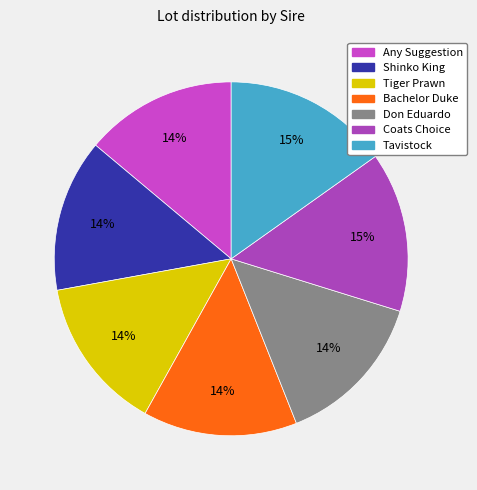

Which category has the biggest portion of the pie?

Tavistock